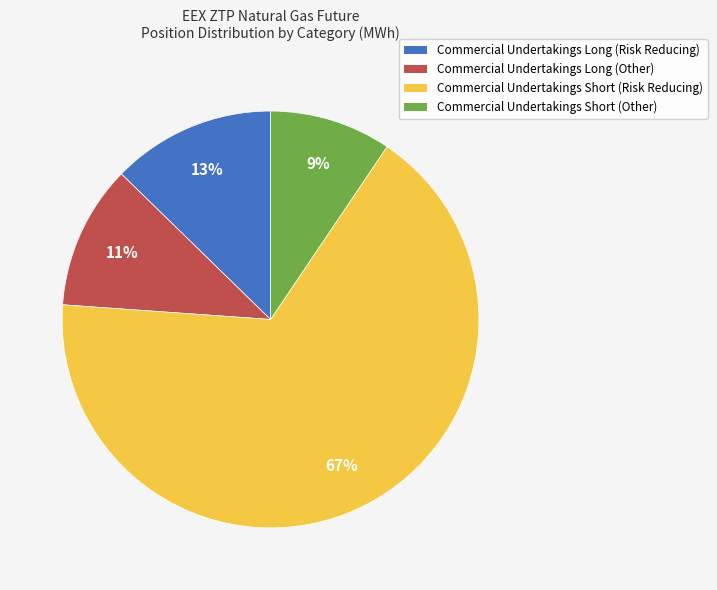

To the nearest percent, what portion does Commercial Undertakings Long (Other) represent?

11%